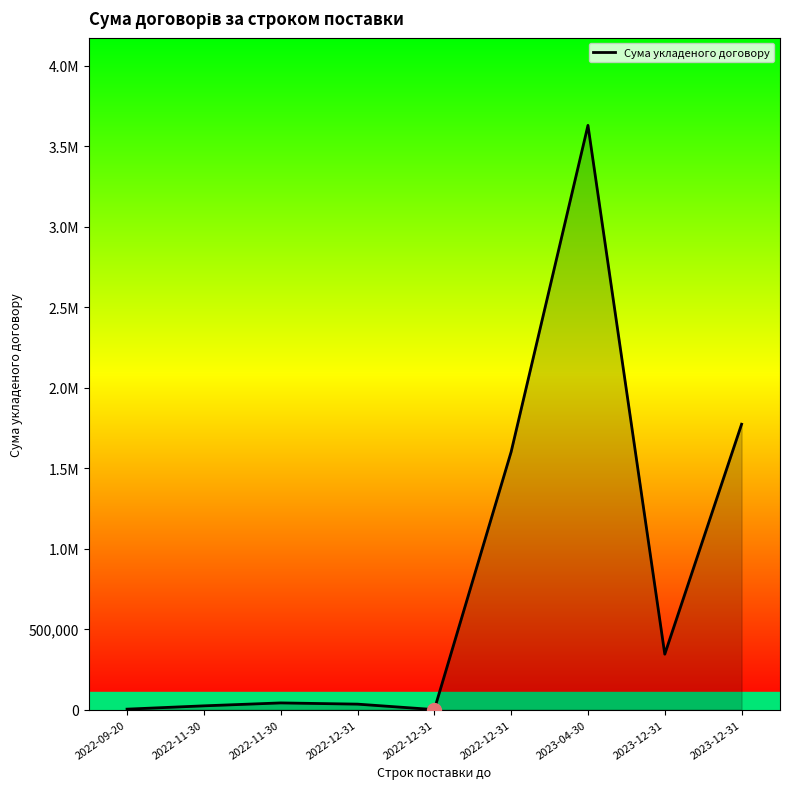

What is the label of the 1st point from the right?

2023-12-31